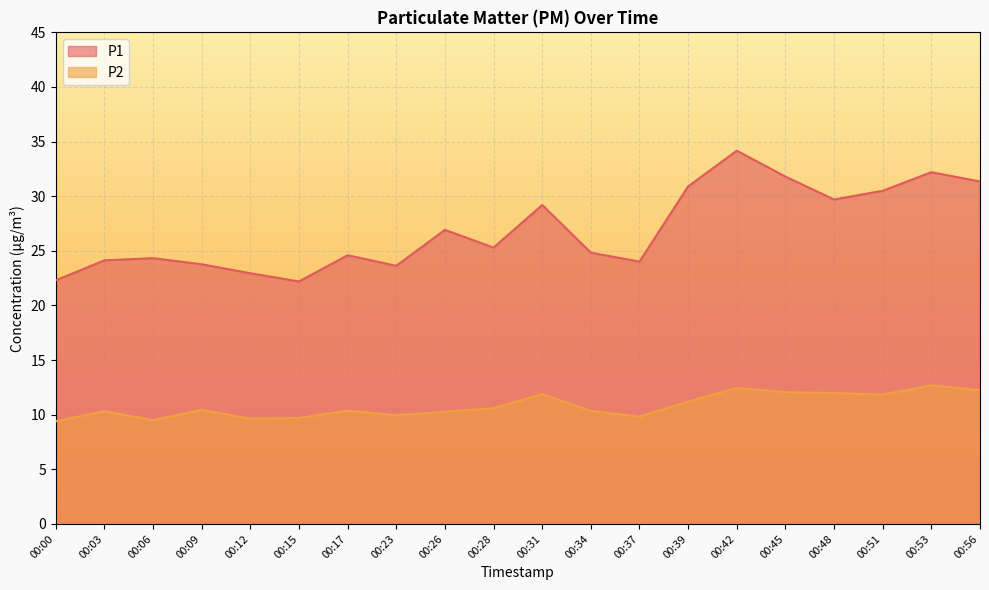

Where does the P2 series first go above 10?

00:03